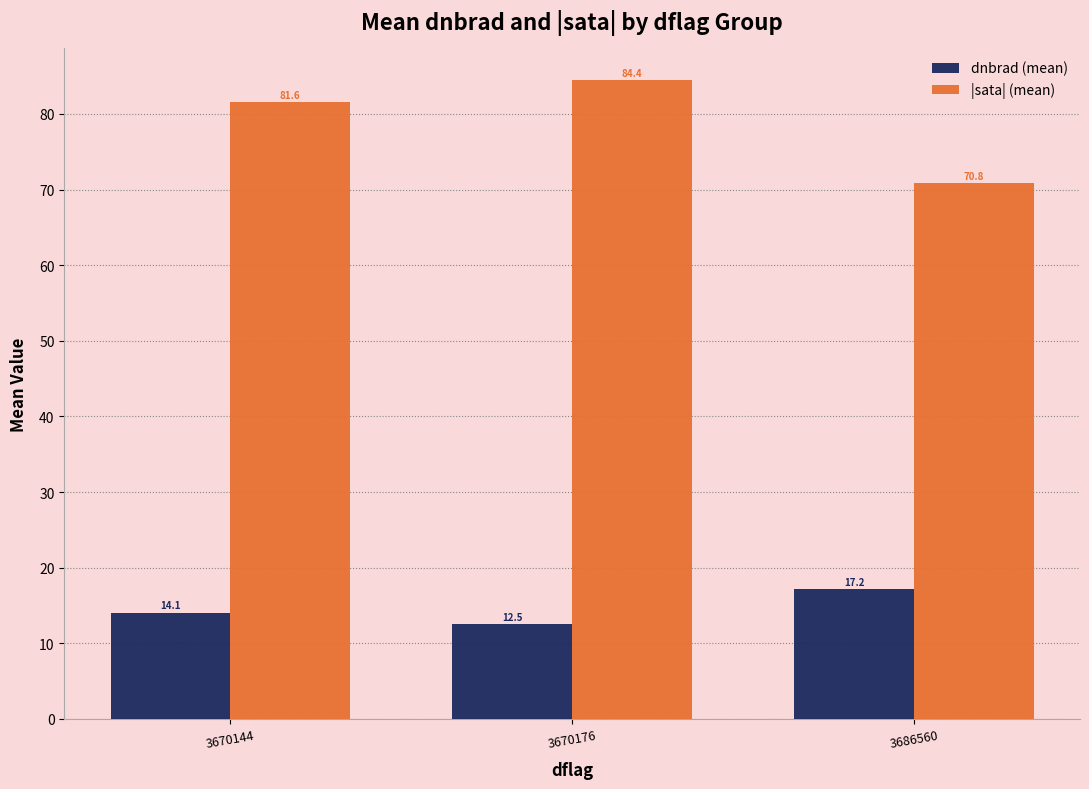

At which label is dnbrad (mean) closest to 14?

3670144